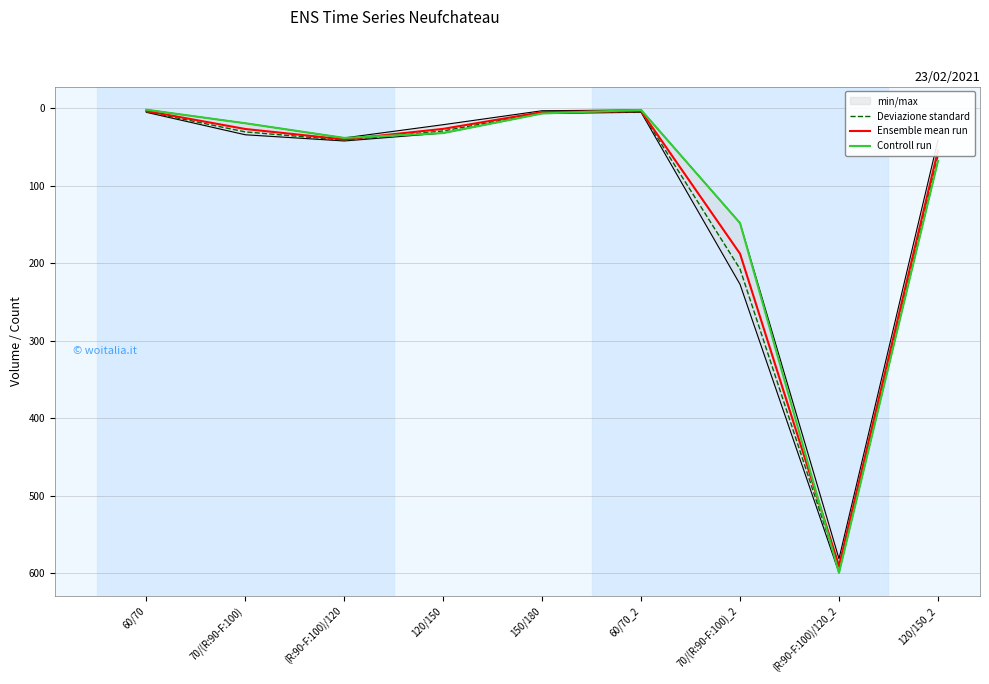

List the series in order of their peak value, highest first.

Controll run, Deviazione standard, Ensemble mean run